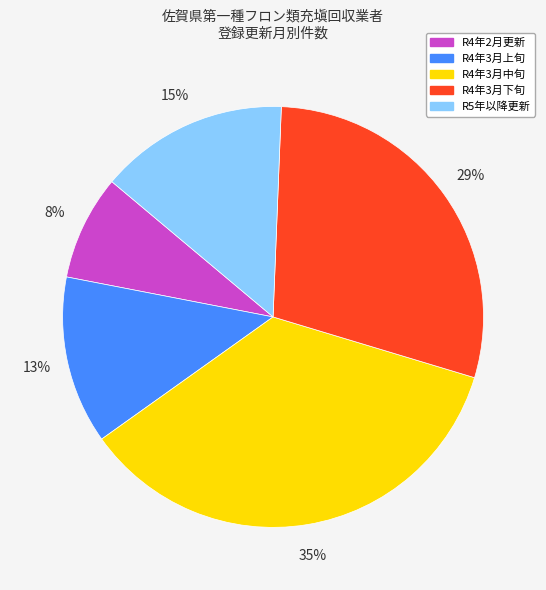

Which has a higher value, R4年2月更新 or R4年3月上旬?

R4年3月上旬